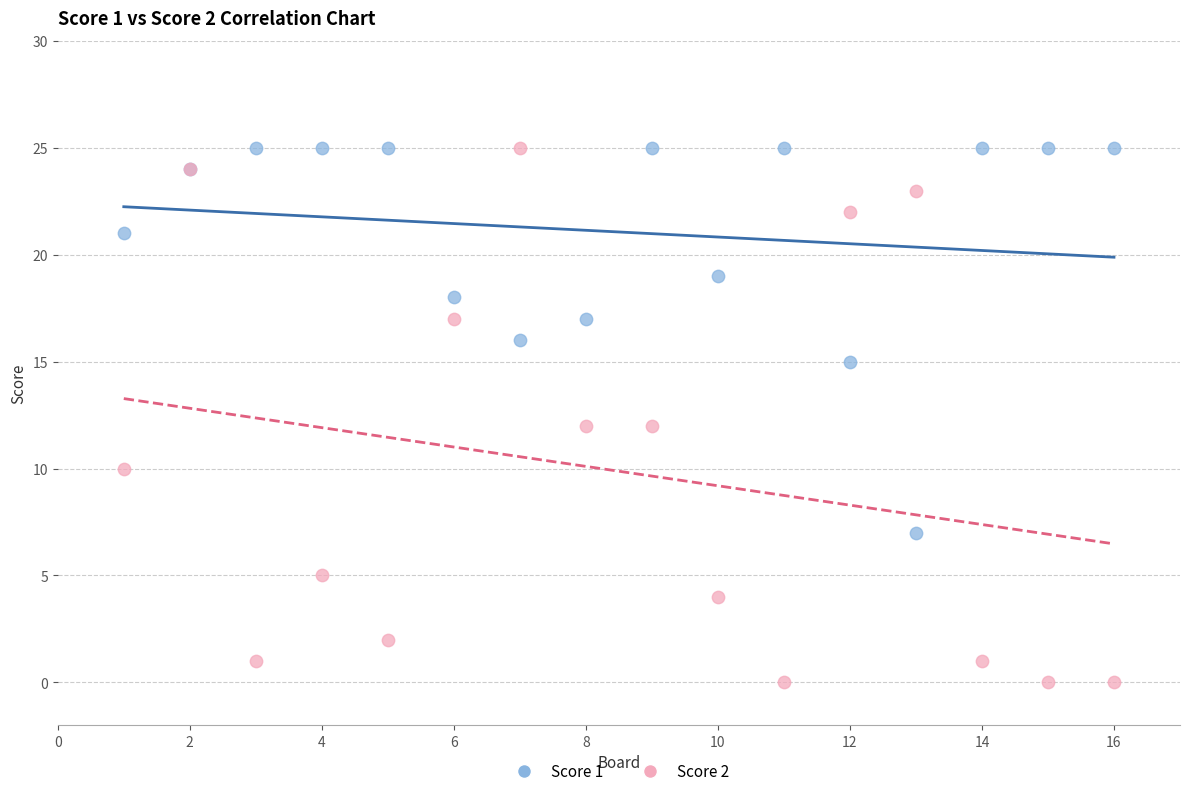

What is the X range (max minus min) for the scatter plot?

15